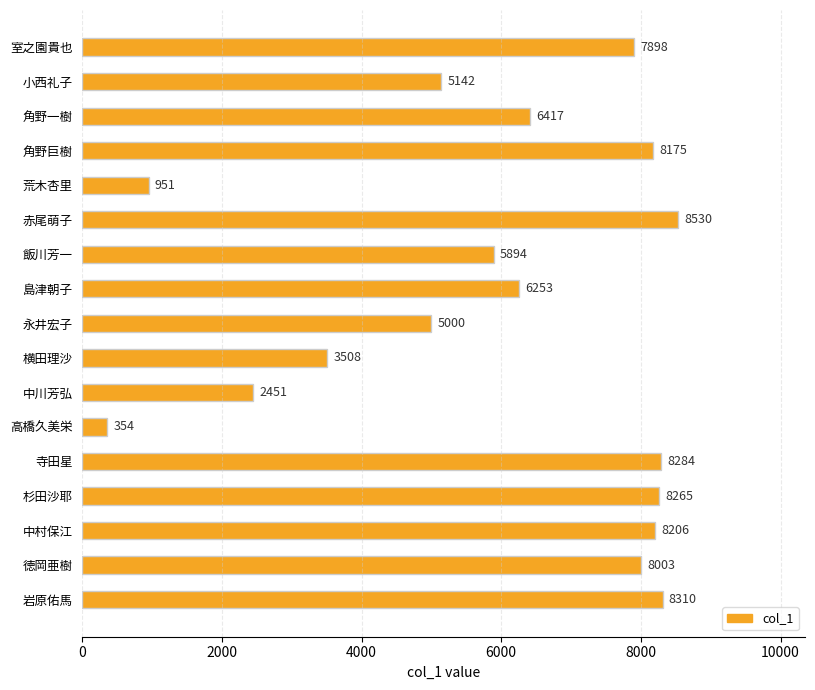

Count the number of data series in this chart.

1